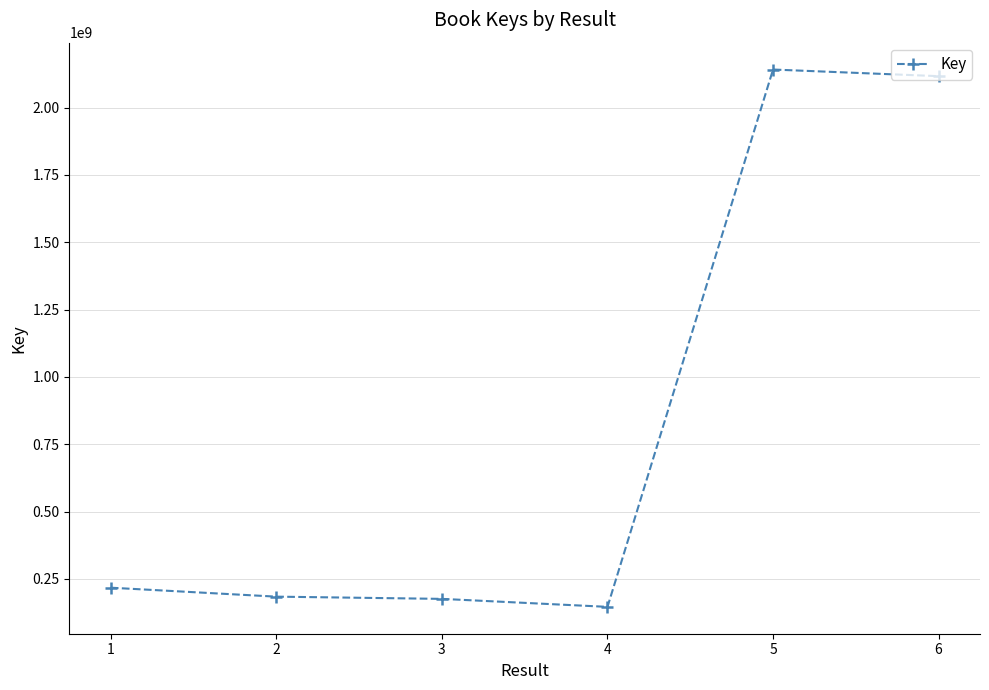

How many lines are shown in the chart?

1